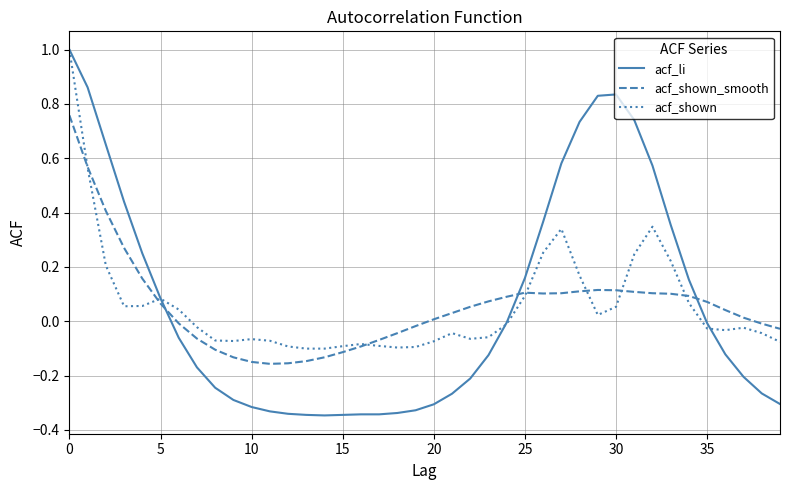

What is the greatest value displayed?

1.0